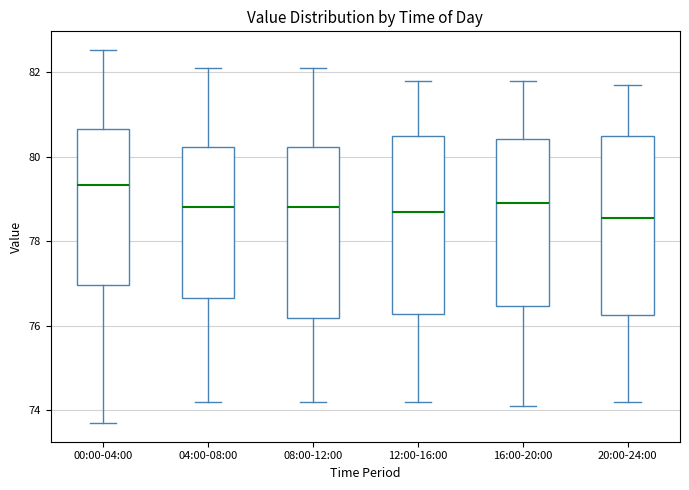

Reading left to right, transcribe this box plot: for each box, give where its median line is, the range the box spans, and where its two whiskers end, as read against the y-axis. The values are not printed on the chart, so give them approximately, as read against the axis.

00:00-04:00: median 79.4, box 77.0 to 80.6, whiskers 73.6 to 82.6
04:00-08:00: median 78.8, box 76.6 to 80.2, whiskers 74.2 to 82.2
08:00-12:00: median 78.8, box 76.2 to 80.2, whiskers 74.2 to 82.2
12:00-16:00: median 78.8, box 76.2 to 80.6, whiskers 74.2 to 81.8
16:00-20:00: median 79.0, box 76.4 to 80.4, whiskers 74.2 to 81.8
20:00-24:00: median 78.6, box 76.2 to 80.6, whiskers 74.2 to 81.8